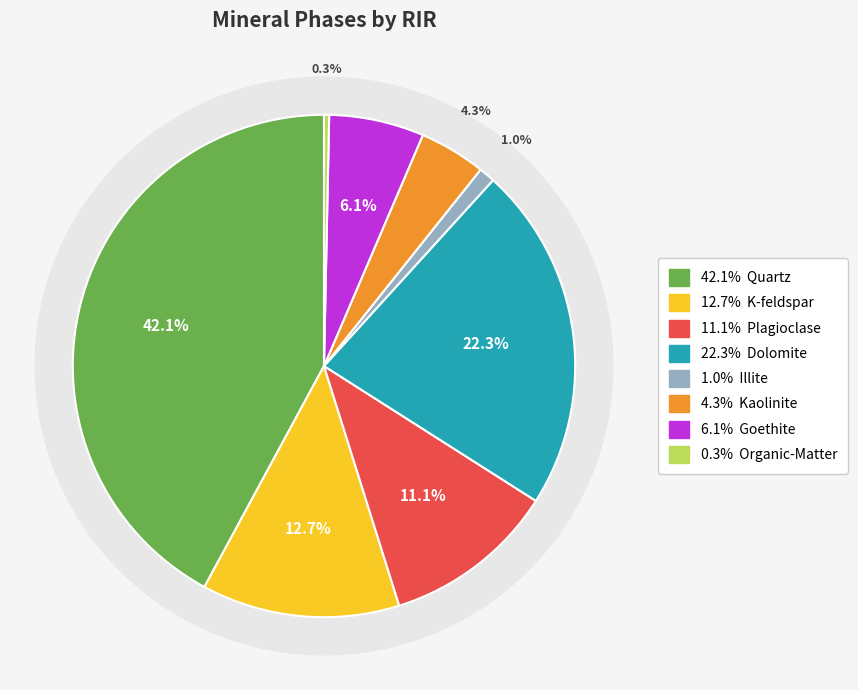

Rank the categories by value from highest to lowest.

Quartz, Dolomite, K-feldspar, Plagioclase, Goethite, Kaolinite, Illite, Organic-Matter